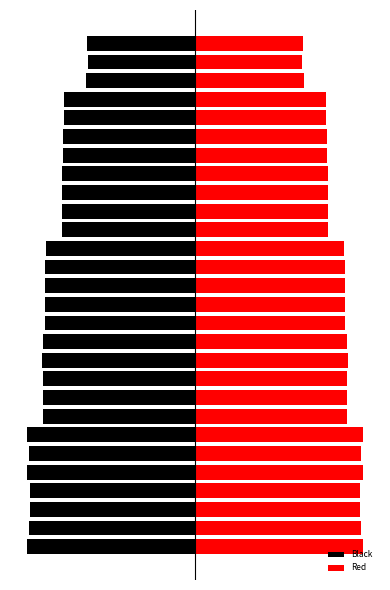

The value of Black at 26 is -598. True or false?

False